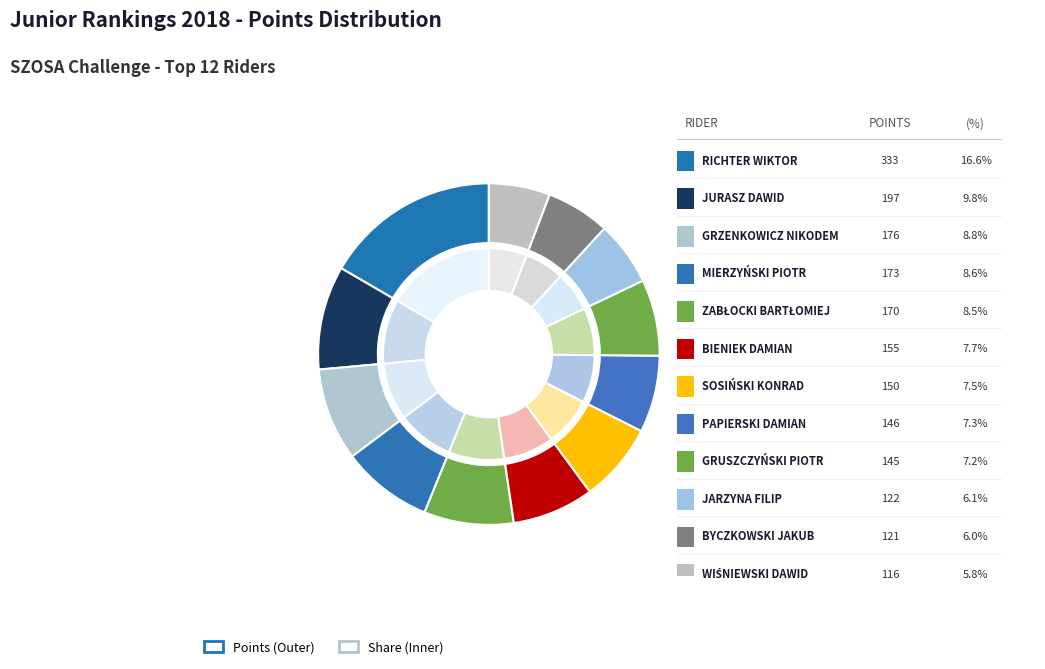

Does BYCZKOWSKI JAKUB represent more than half of the total?

No